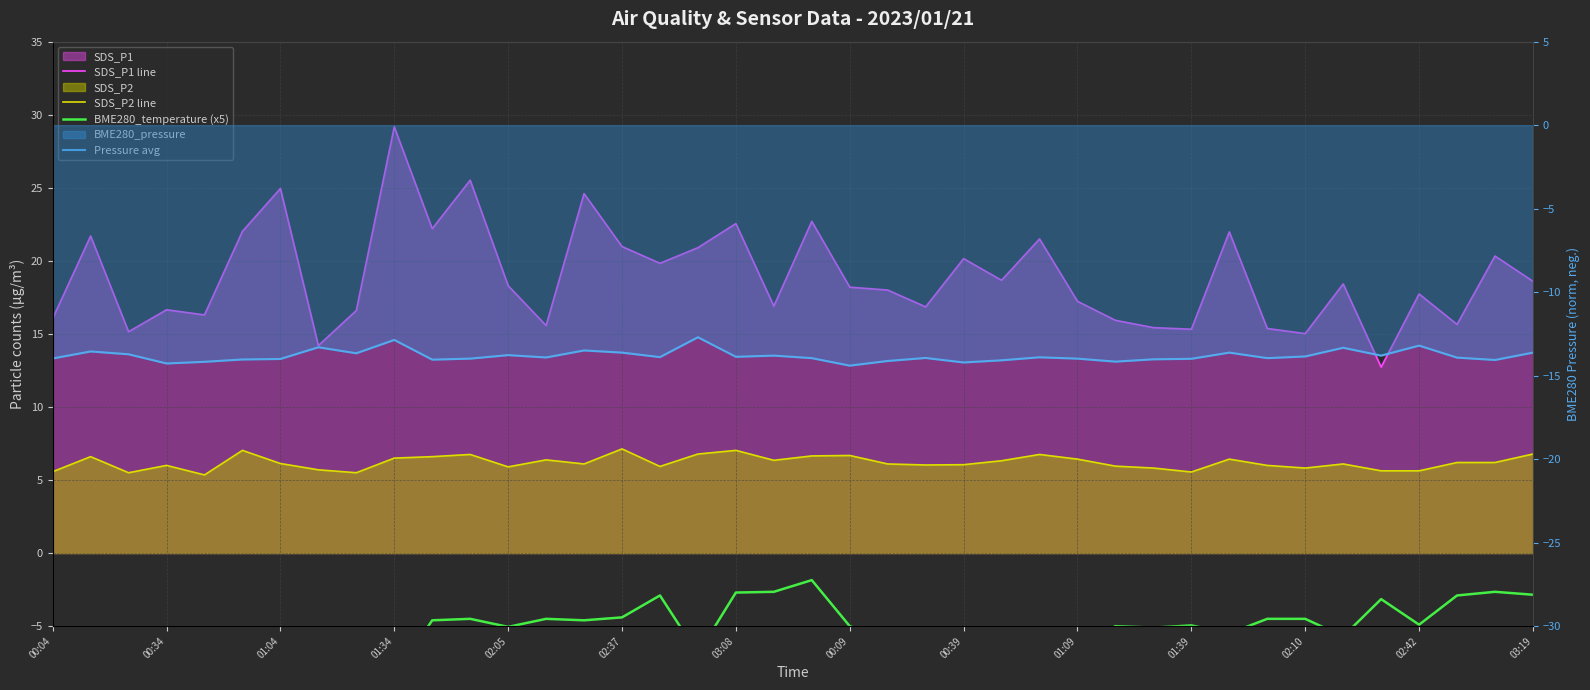

The BME280_temperature (x5) series shows -6.4 at 26. True or false?

True